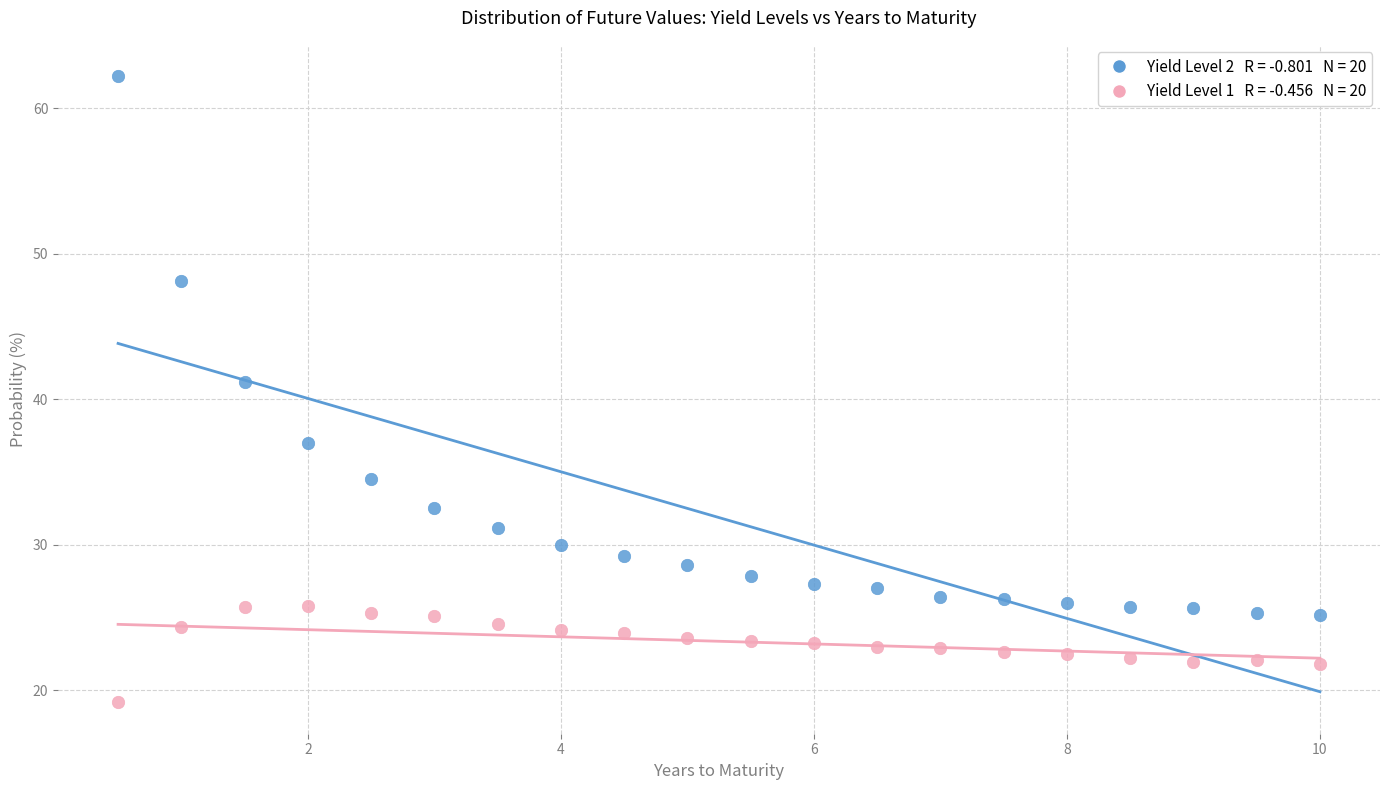

Across all series, what Y value is closest to 40?

41.2